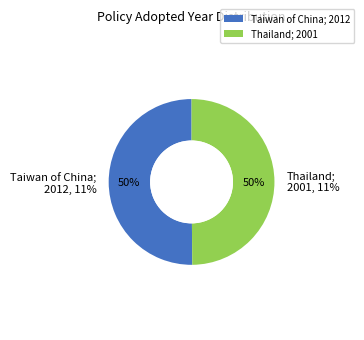

What percentage do The Energy Efficiency Label No.5 for fans (Thailand) and Energy Efficiency Criteria and Labeling (Taiwan of China) together represent?

100.0%